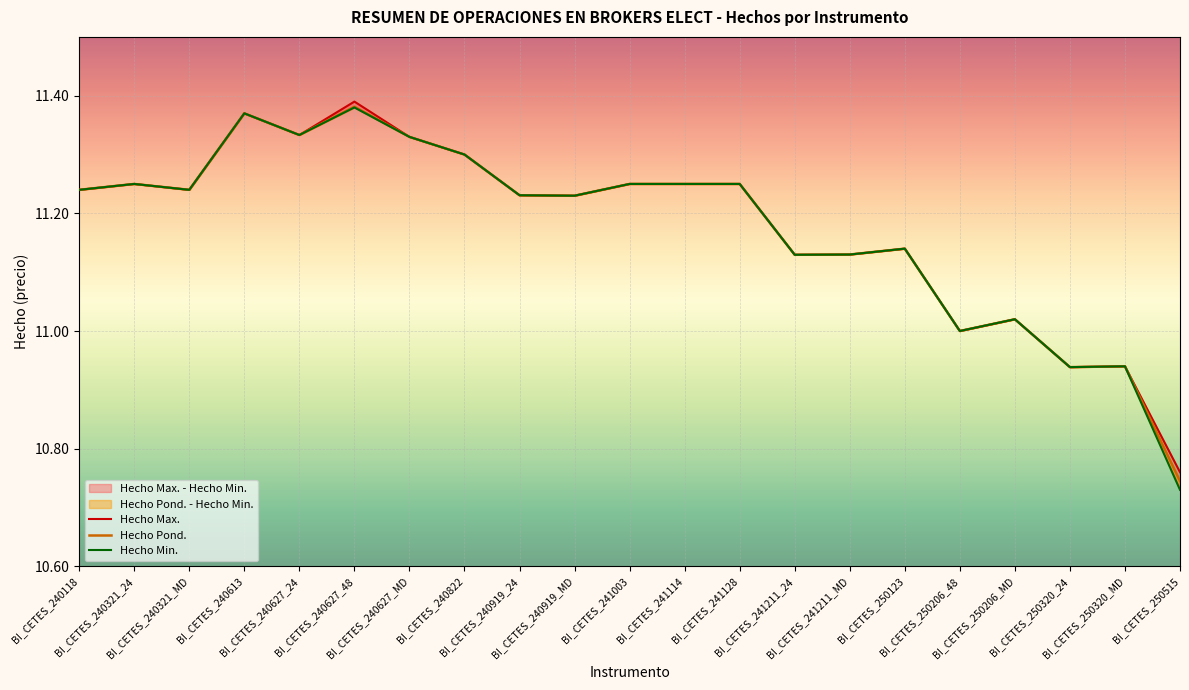

Where is Hecho Pond. nearest to the value 11?

BI_CETES_250206_48